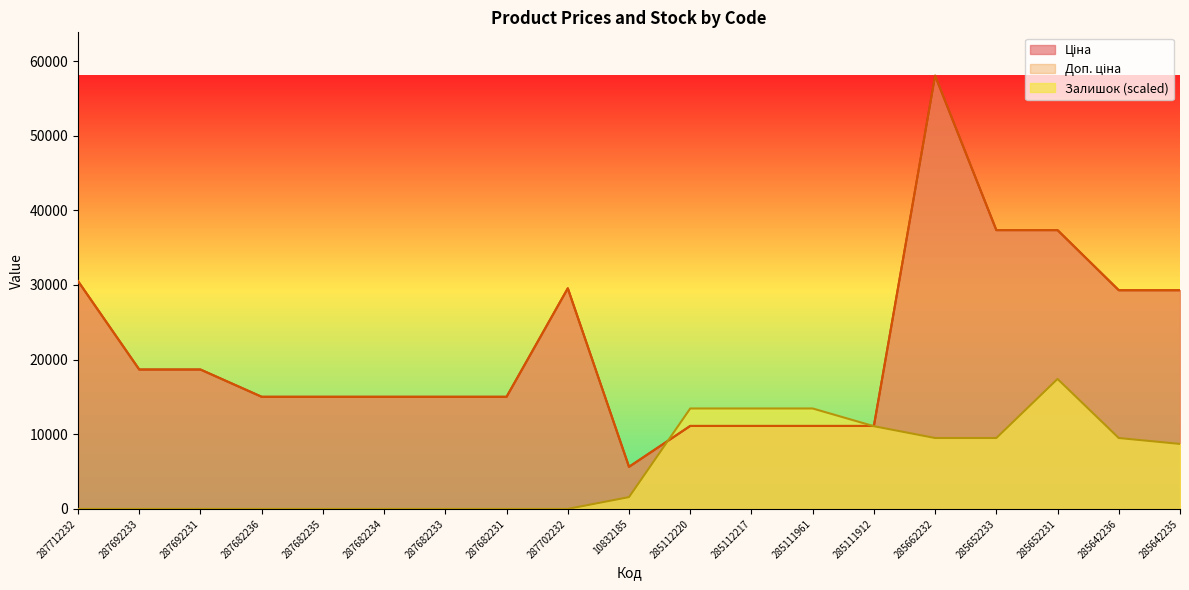

What is the difference between the maximum and minimum values in the Ціна series?

52401.0